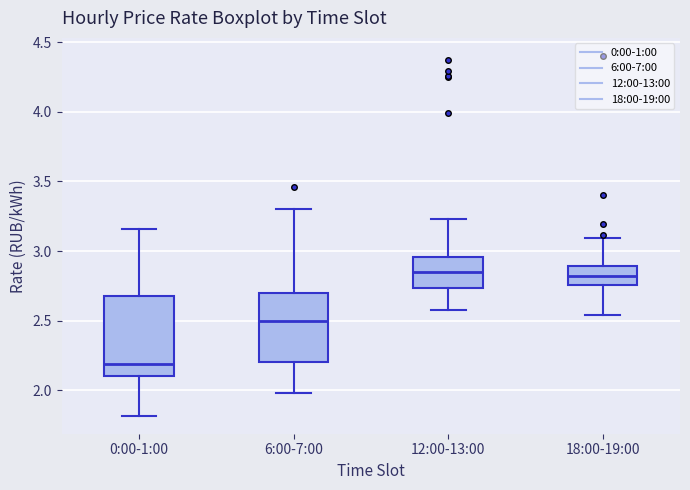

Reading left to right, transcribe this box plot: for each box, give where its median line is, the range the box spans, and where its two whiskers end, as read against the y-axis. The values are not printed on the chart, so give them approximately, as read against the axis.

0:00-1:00: median 2.20, box 2.10 to 2.70, whiskers 1.80 to 3.15
6:00-7:00: median 2.50, box 2.20 to 2.70, whiskers 2.00 to 3.30
12:00-13:00: median 2.85, box 2.75 to 2.95, whiskers 2.60 to 3.25
18:00-19:00: median 2.80, box 2.75 to 2.90, whiskers 2.55 to 3.10